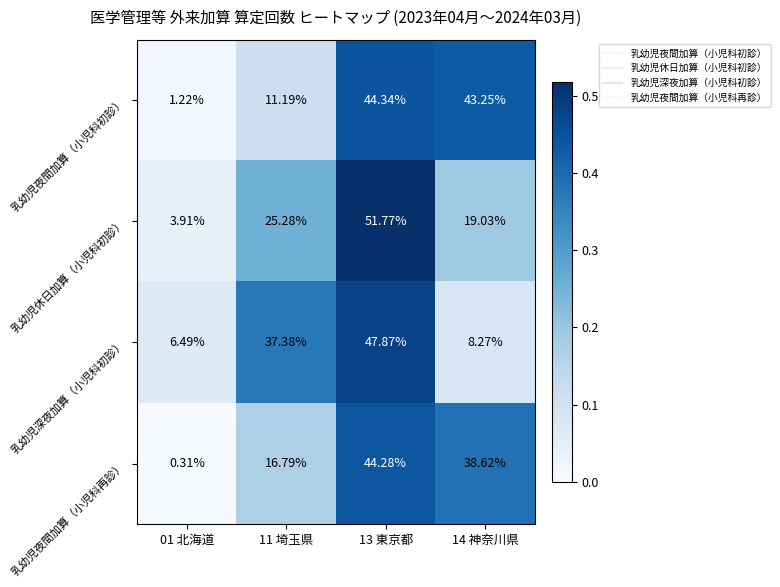

At 13 東京都, list the series in order from smallest to largest.

乳幼児夜間加算（小児科再診）, 乳幼児夜間加算（小児科初診）, 乳幼児深夜加算（小児科初診）, 乳幼児休日加算（小児科初診）